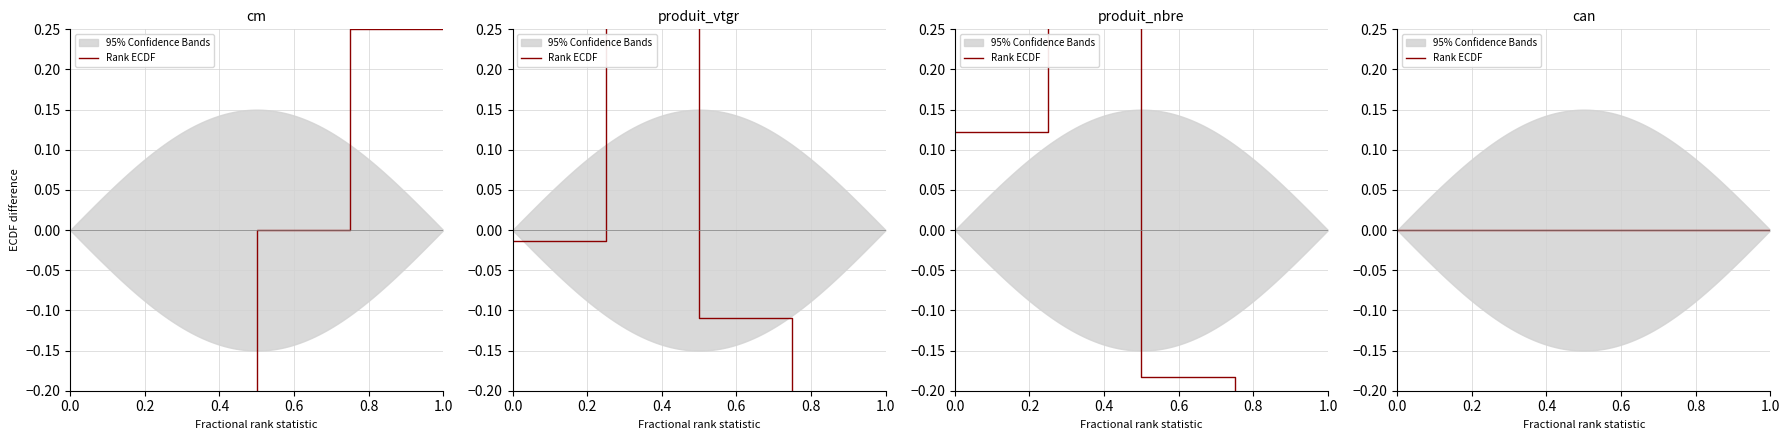

At how many categories does at least one series exceed 0?

4